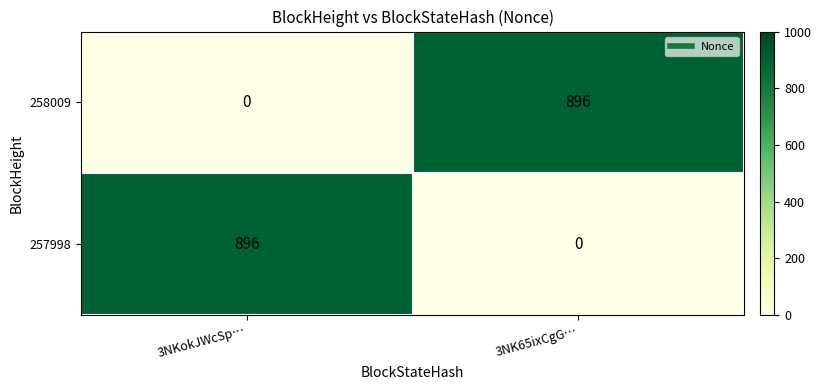

Reading right to left, extract all data points from this chart.

258009: 3NK65ixCgG…=896	3NKokJWcSp…=0
257998: 3NK65ixCgG…=0	3NKokJWcSp…=896